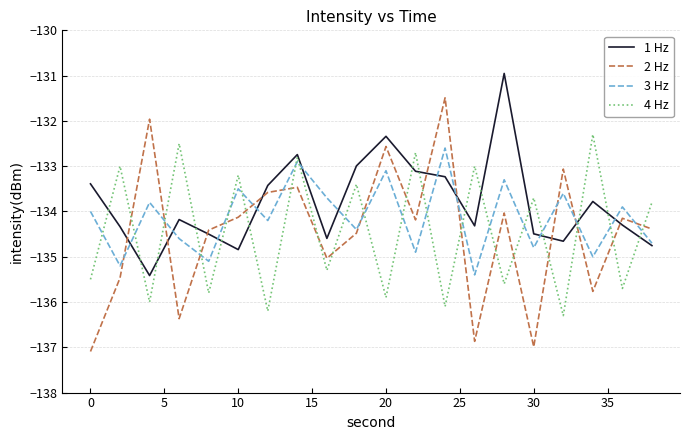

List the series in order of their peak value, highest first.

1 Hz, 2 Hz, 4 Hz, 3 Hz